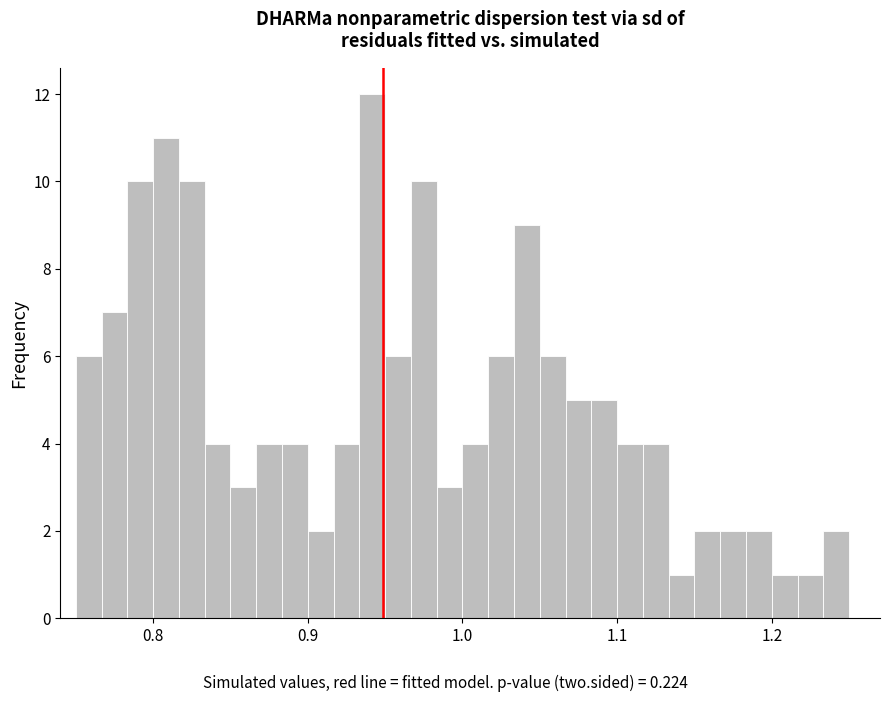

Around what value on the x-axis is the tallest bar? Give the approximate position of its centre, as read against the axis.

0.94